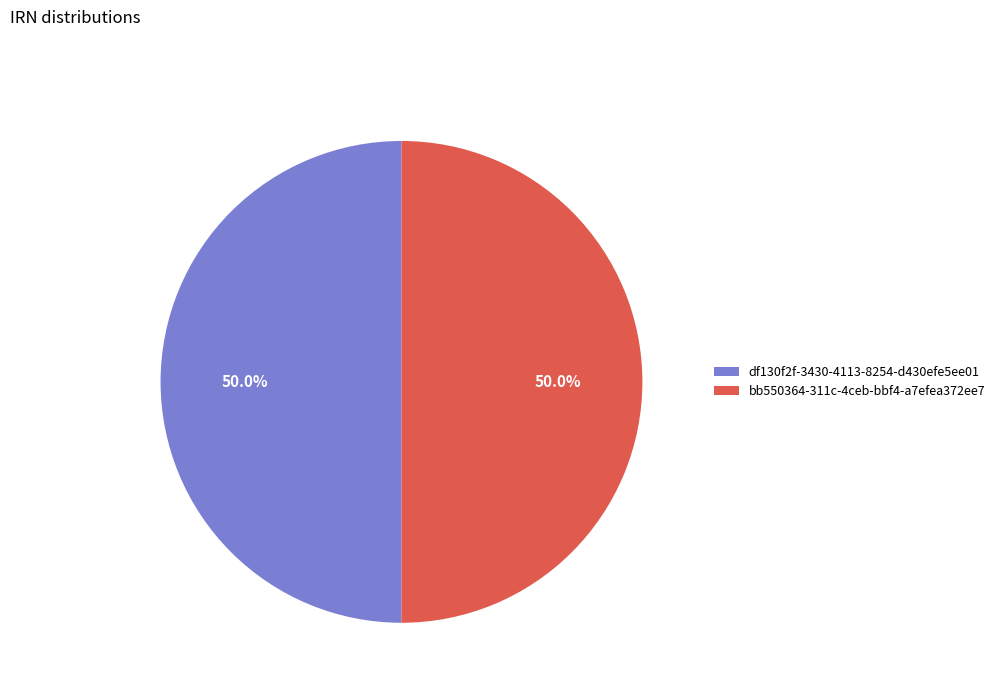

Combined, what portion of the pie is df130f2f-3430-4113-8254-d430efe5ee01 and bb550364-311c-4ceb-bbf4-a7efea372ee7?

100.0%